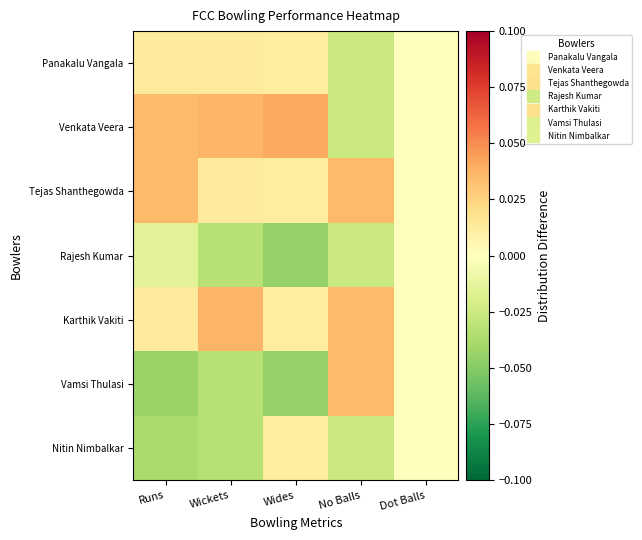

At how many categories does at least one series exceed 0?

4